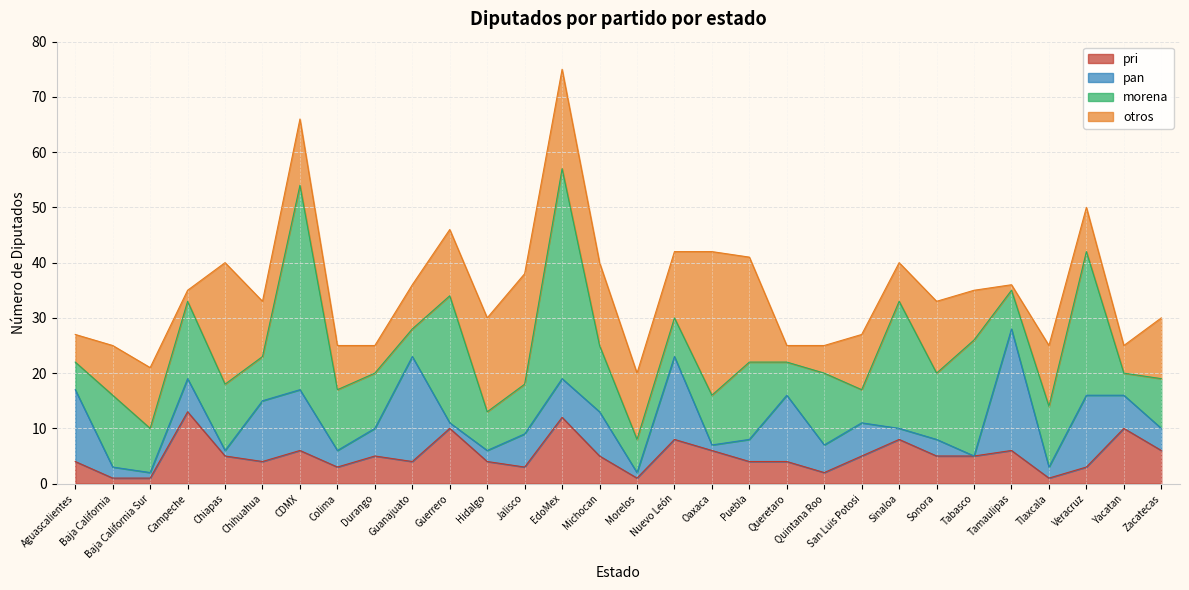

List the series in order of their peak value, highest first.

morena, otros, pan, pri